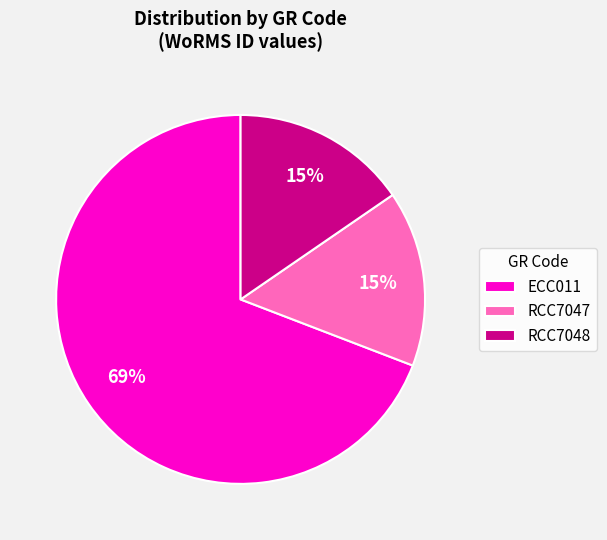

Which has a higher value, RCC7048 or ECC011?

ECC011